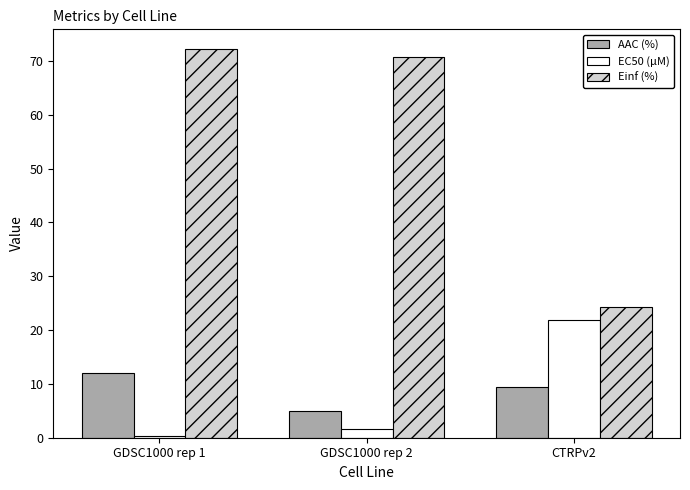

Reading right to left, what are all the values shown in this chart?

AAC (%): CTRPv2=9.4	GDSC1000 rep 2=4.9	GDSC1000 rep 1=12.1
EC50 (µM): CTRPv2=21.9	GDSC1000 rep 2=1.6	GDSC1000 rep 1=0.3
Einf (%): CTRPv2=24.3	GDSC1000 rep 2=70.8	GDSC1000 rep 1=72.3